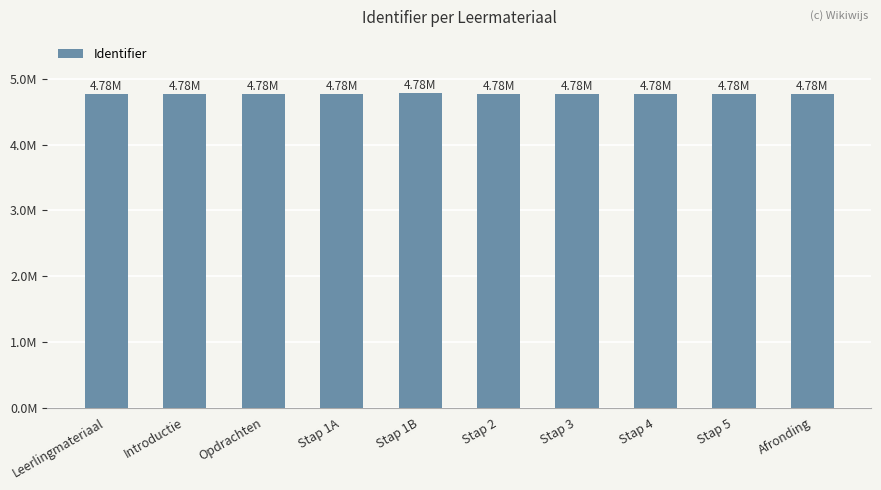

List the labels in order of value, smallest first.

Leerlingmateriaal, Introductie, Stap 1A, Stap 2, Stap 3, Stap 4, Stap 5, Afronding, Opdrachten, Stap 1B